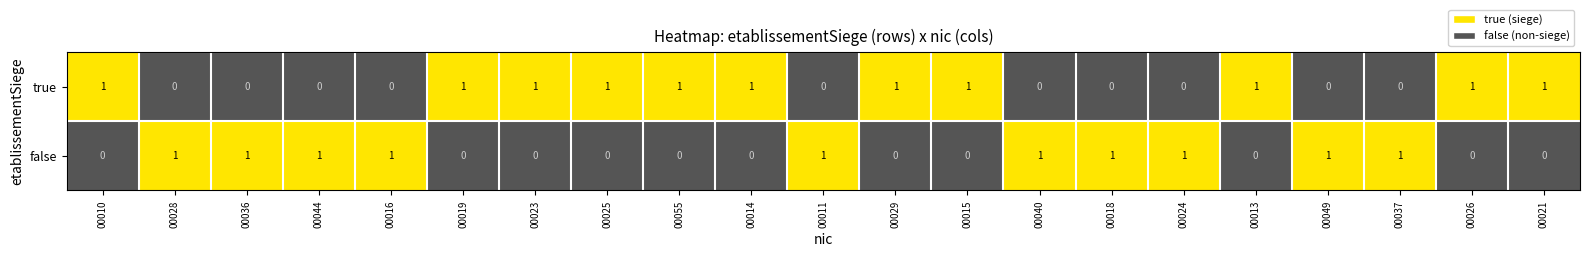

Is the value of false at 00019 greater than the value of true at 00015?

No